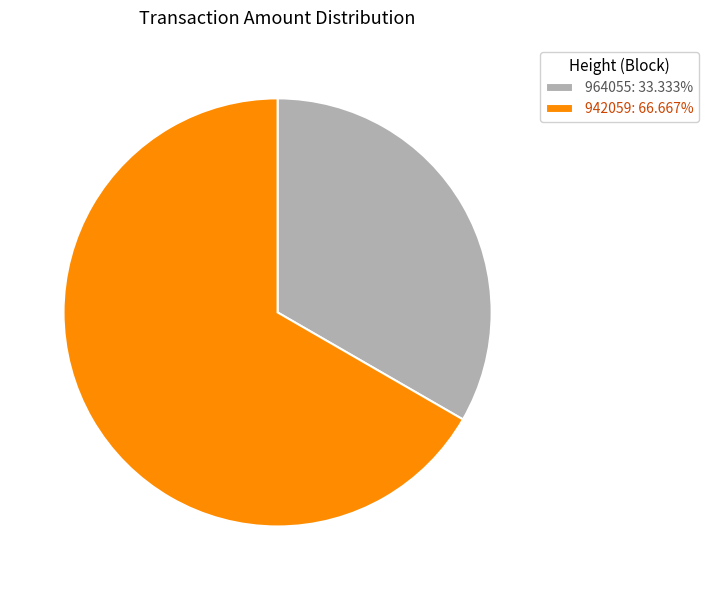

How many slices are in this pie chart?

2